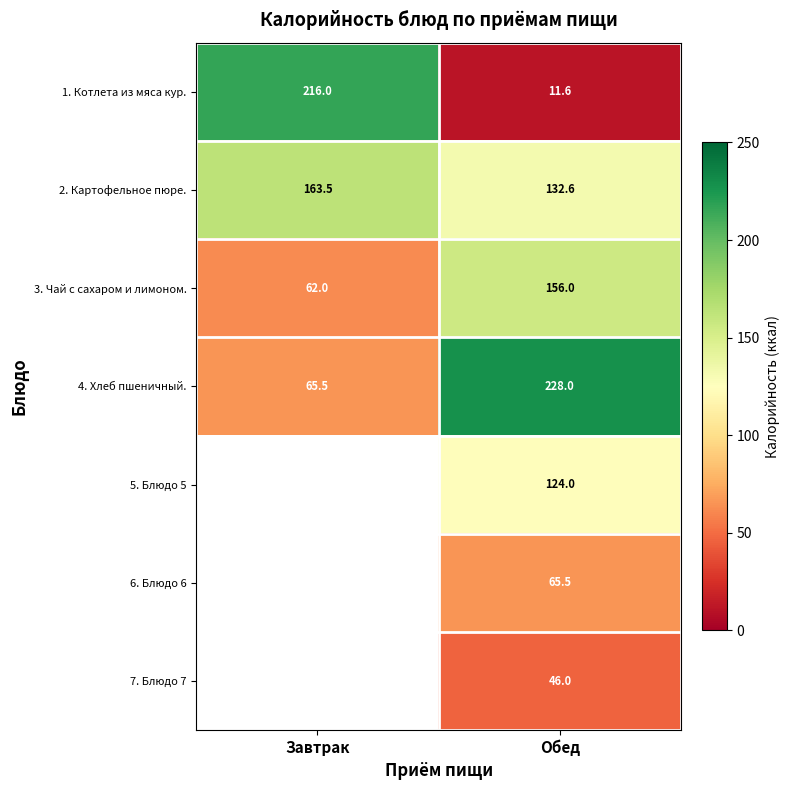

How many distinct data groups are displayed?

7